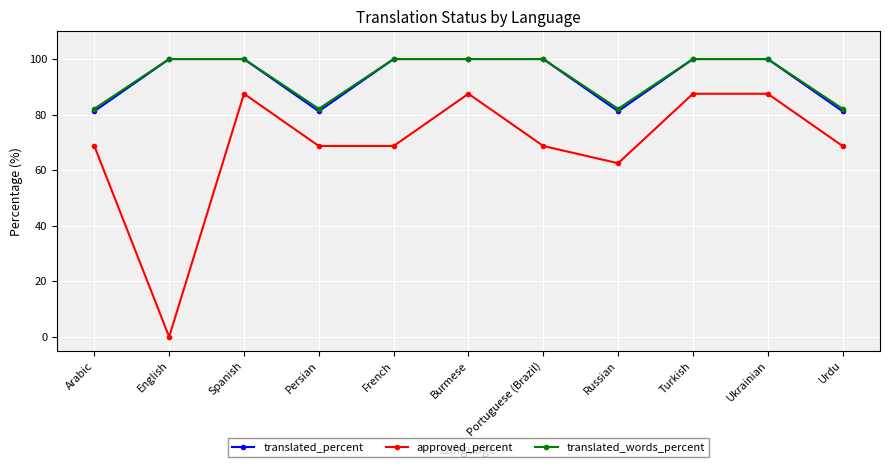

At how many categories does at least one series exceed 89?

7